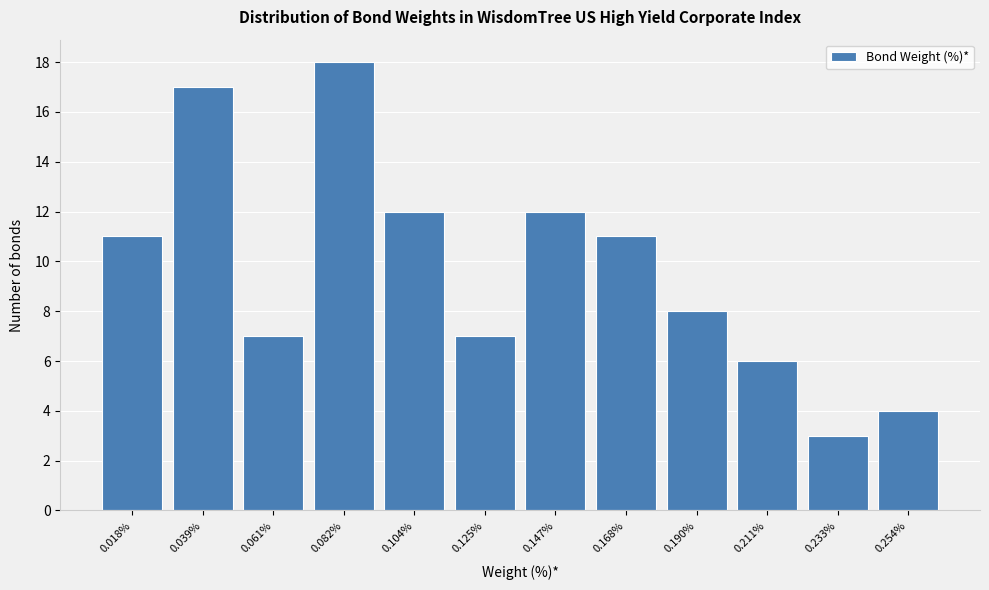

Reading right to left, what are all the values shown in this chart?

0.254%=4	0.233%=3	0.211%=6	0.190%=8	0.168%=11	0.147%=12	0.125%=7	0.104%=12	0.082%=18	0.061%=7	0.039%=17	0.018%=11